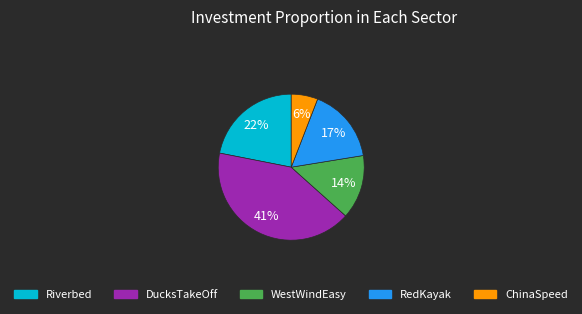

What is the ratio of the value at Riverbed to the value at ChinaSpeed?

3.7